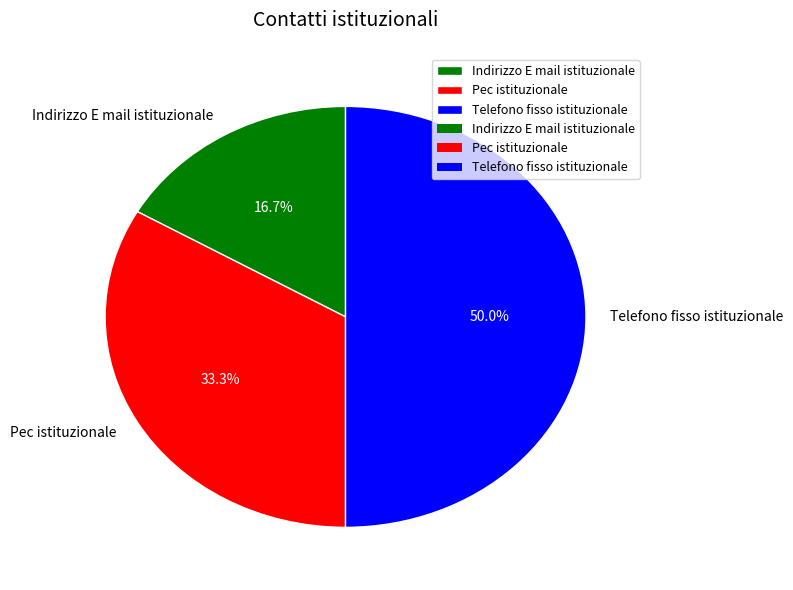

To the nearest percent, what is the difference between the Indirizzo E mail istituzionale and Pec istituzionale slice percentages?

17%